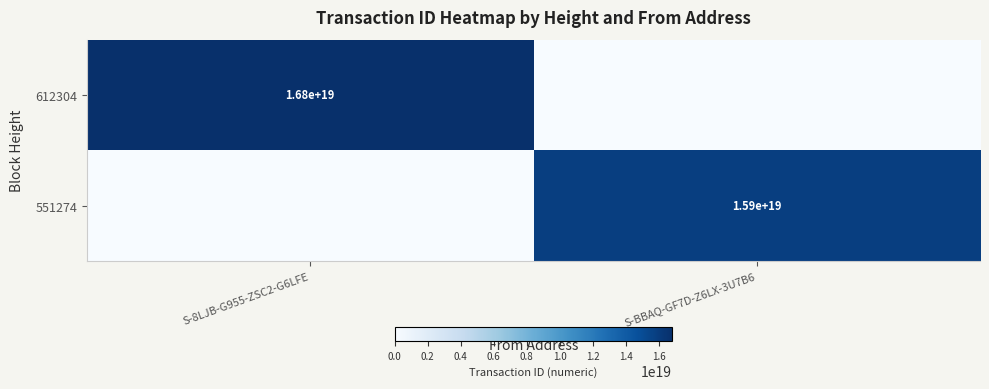

True or false: 612304 has a value of 23017898612001013760 at S-8LJB-G955-ZSC2-G6LFE.

False